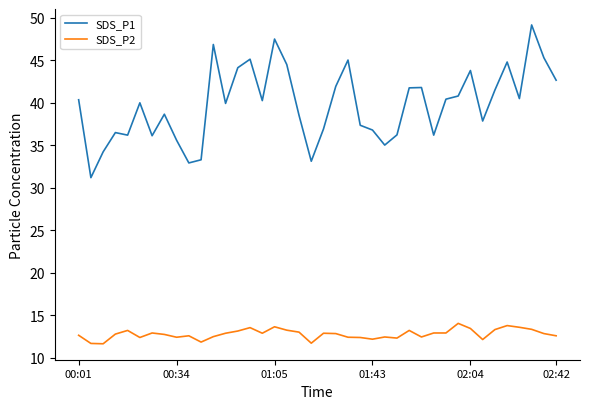

List the series in order of their peak value, lowest first.

SDS_P2, SDS_P1